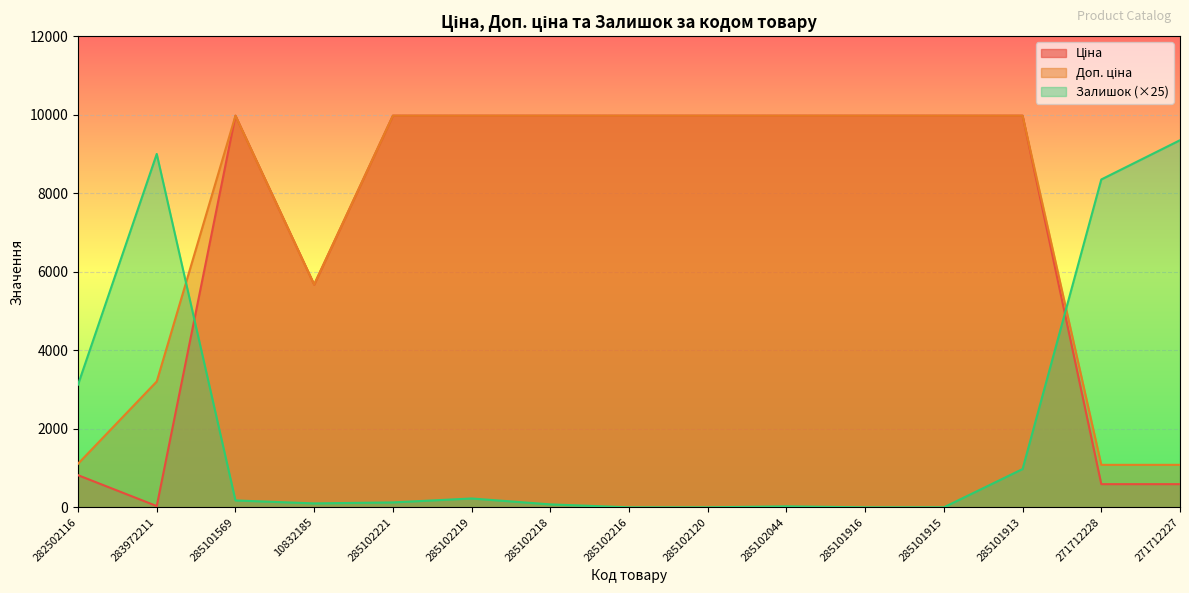

Which series has the largest total across all categories?

Доп. ціна